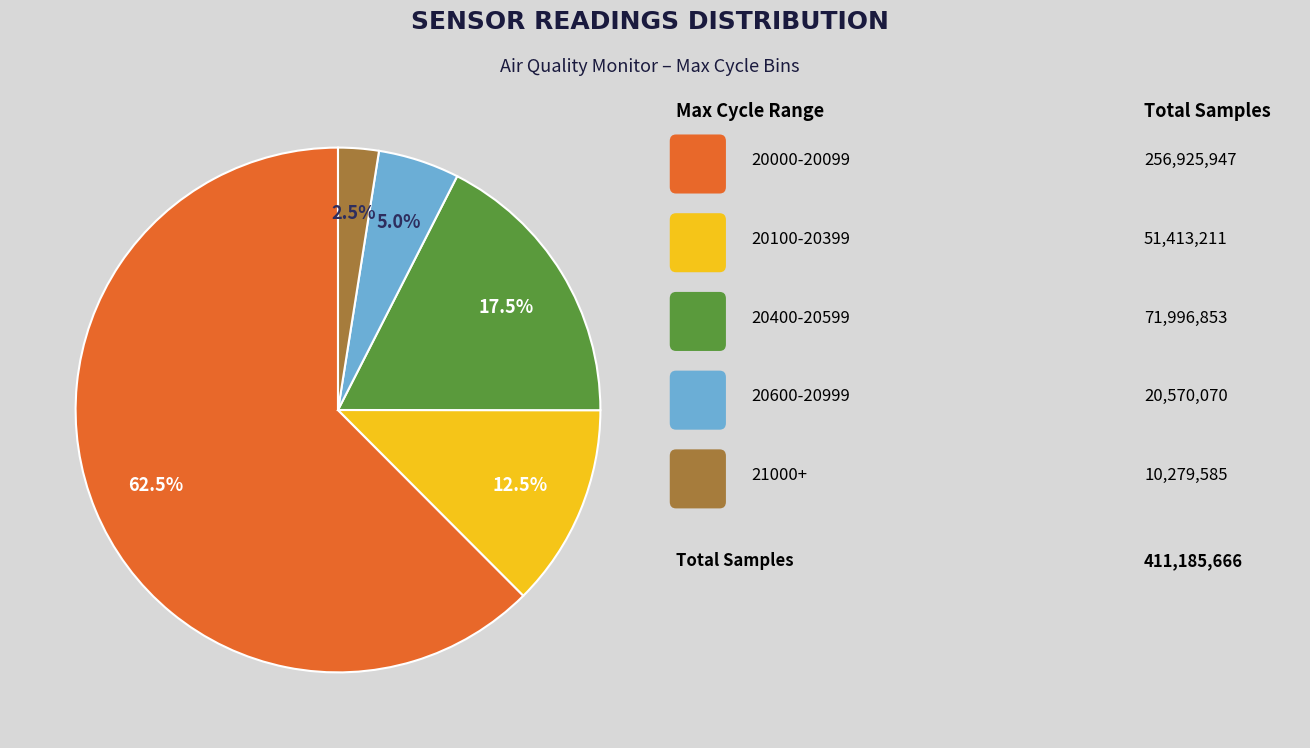

To the nearest percent, what is the average slice percentage?

20%